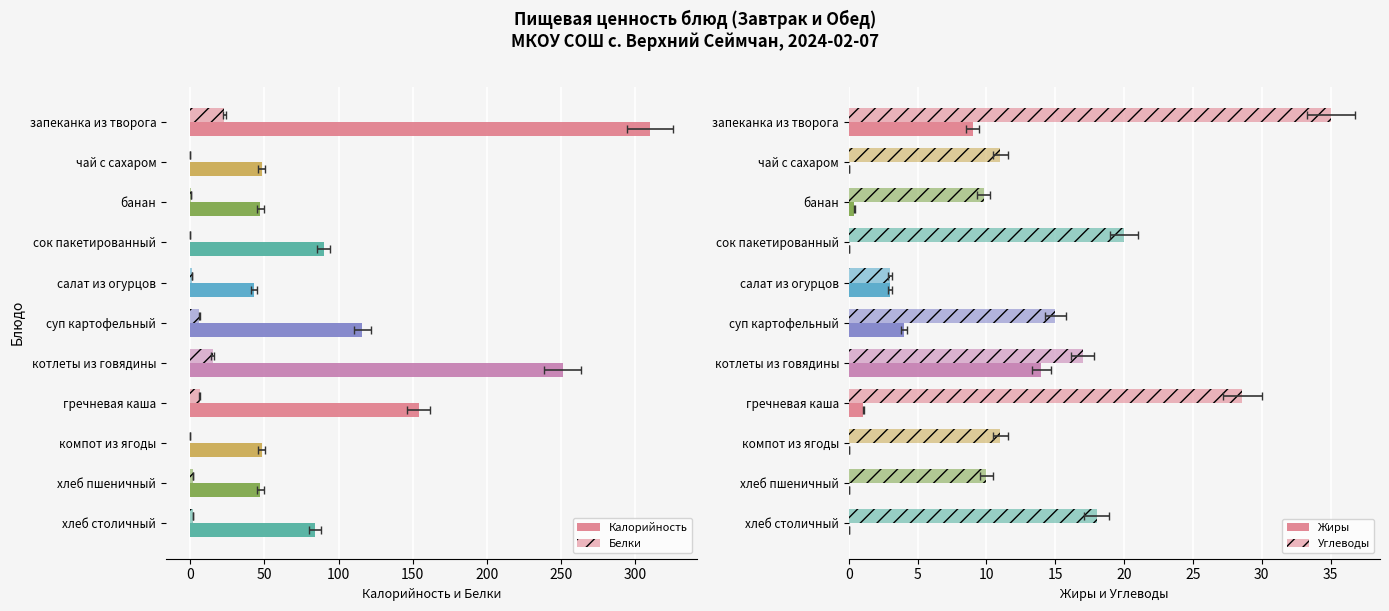

Does the chart contain any negative values?

No